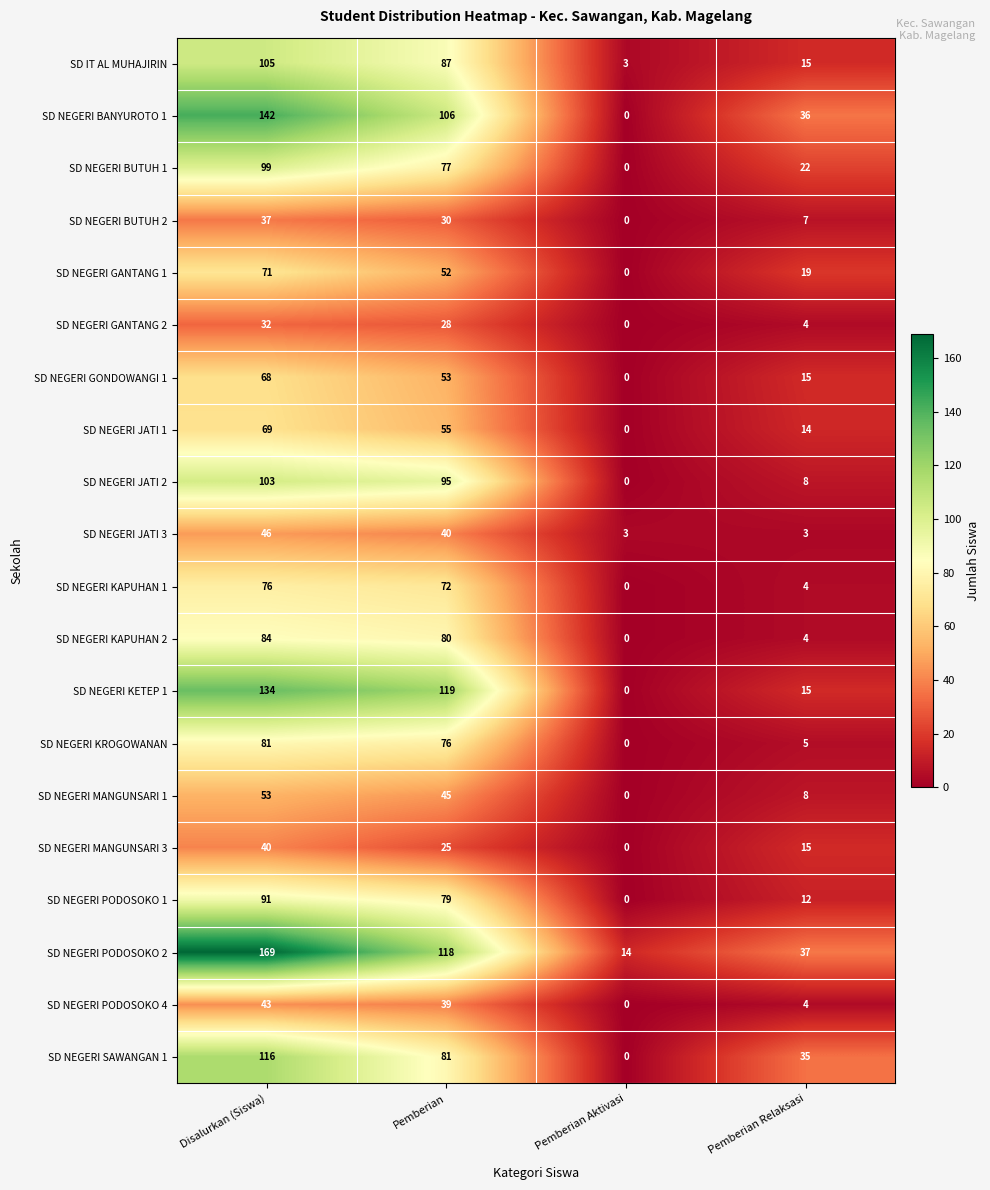

At which label does SD NEGERI BUTUH 2 first exceed 30?

Disalurkan (Siswa)